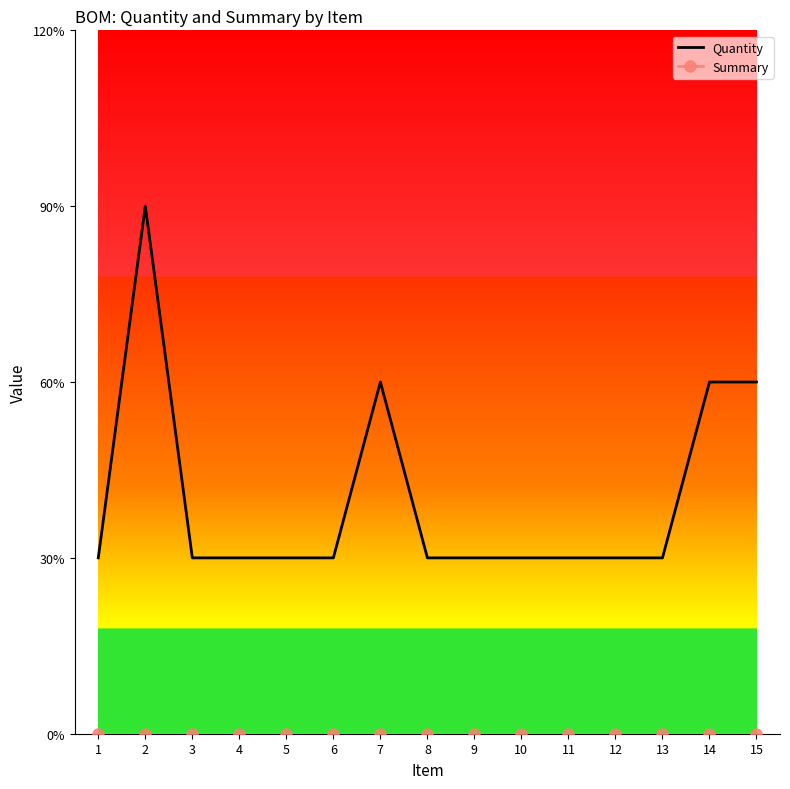

Reading right to left, list all the values displayed in this chart.

Quantity: 2	2	1	1	1	1	1	1	2	1	1	1	1	3	1
Summary: 0	0	0	0	0	0	0	0	0	0	0	0	0	0	0